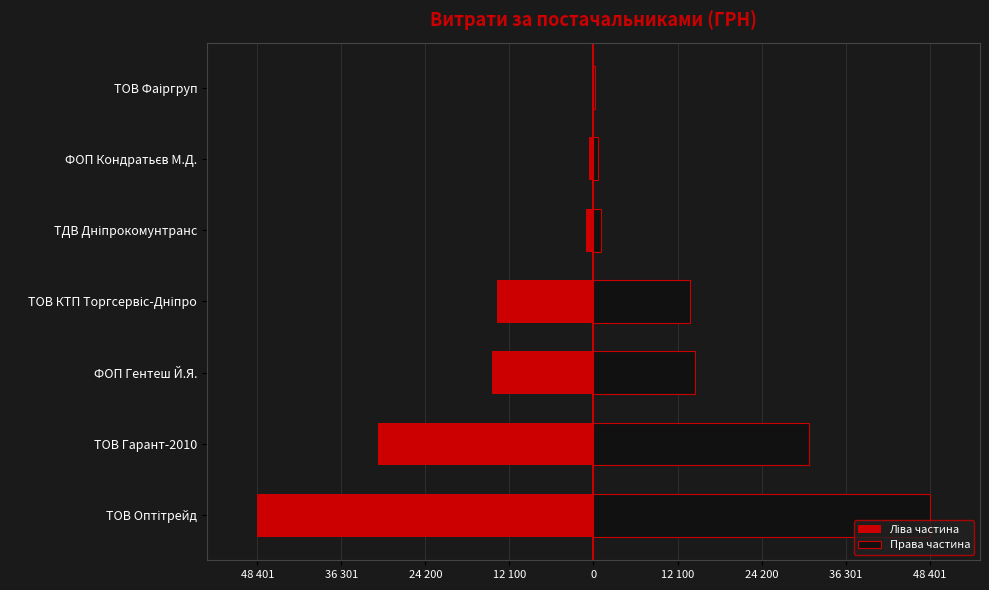

Which series has the largest range (max minus min)?

Ліва частина